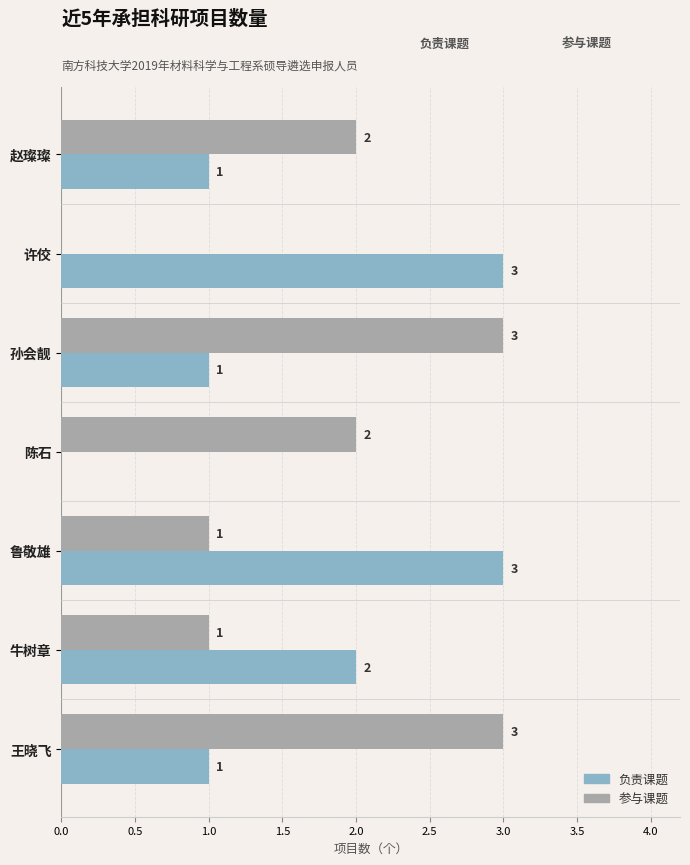

How many 参与课题 values are between 1 and 3?

6